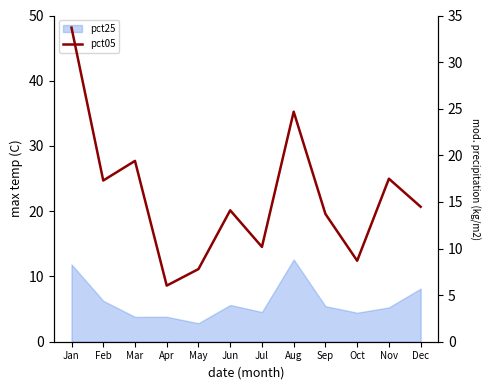

How many data points are less than 14?

5